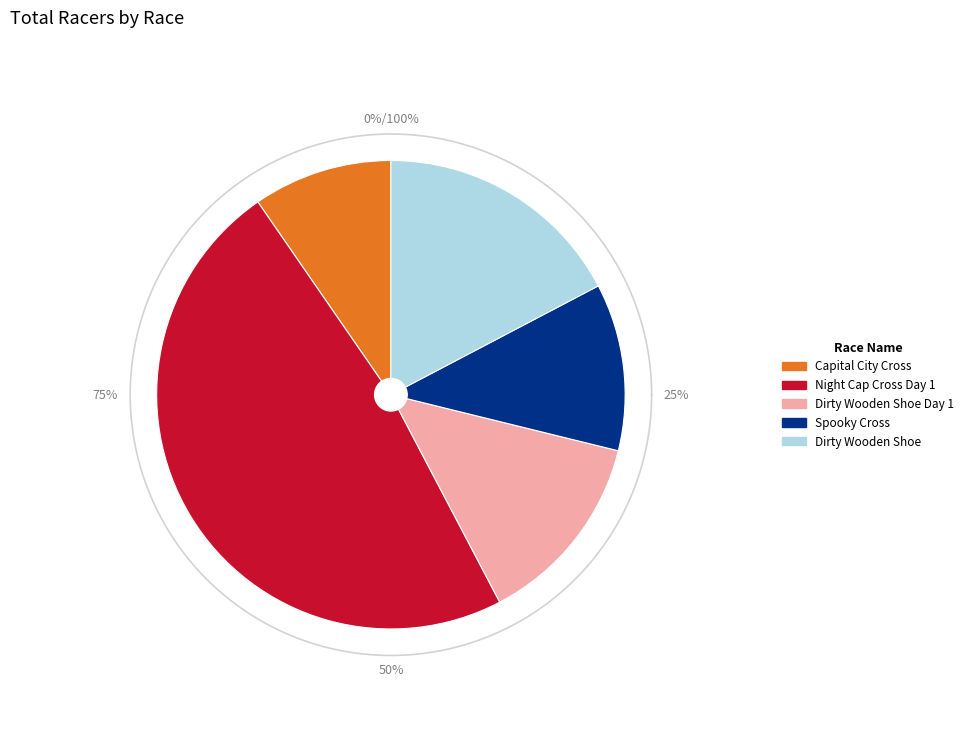

What is the ratio of the value at Dirty Wooden Shoe Day 1 to the value at Capital City Cross?

1.4